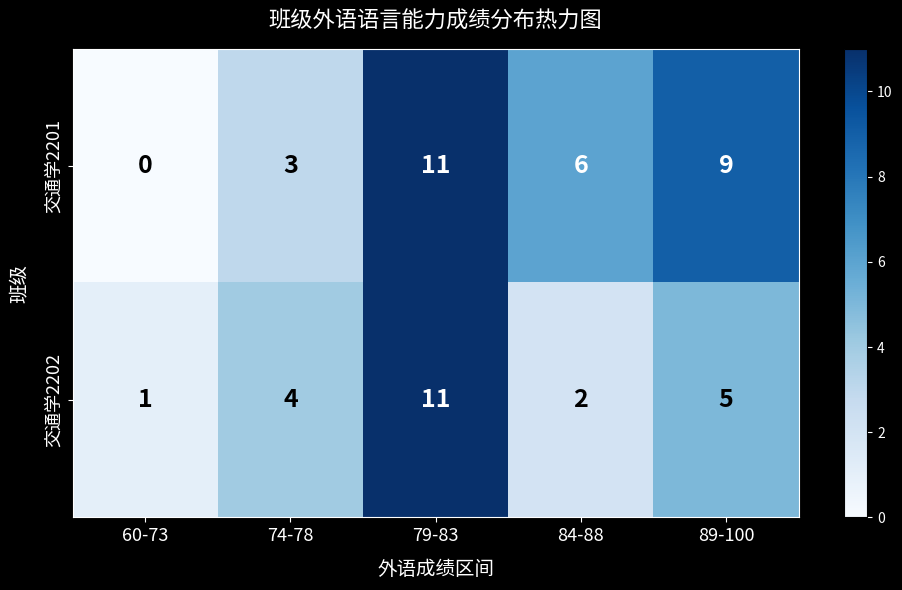

What is the difference between the 交通学2201 values at 79-83 and 84-88?

5